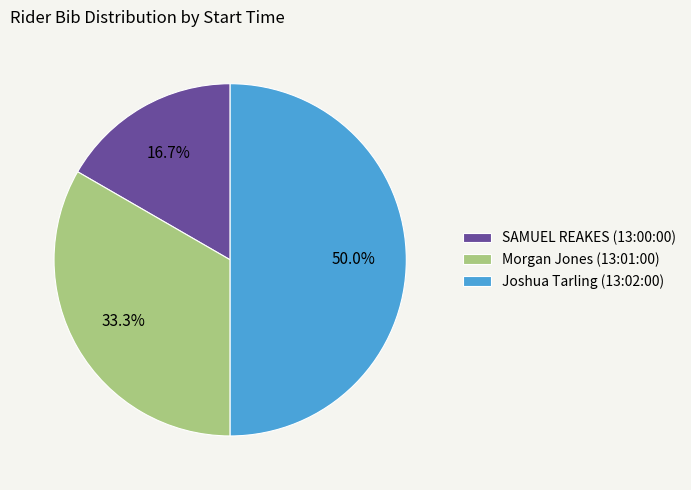

True or false: Joshua Tarling (13:02:00) accounts for 40% of the total.

False